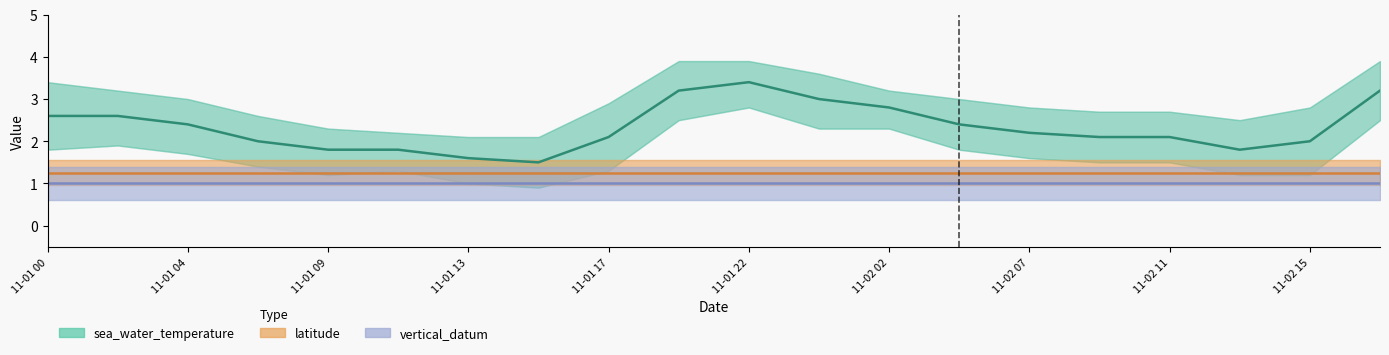

At which category does the chart reach its peak across all series?

11-01 22